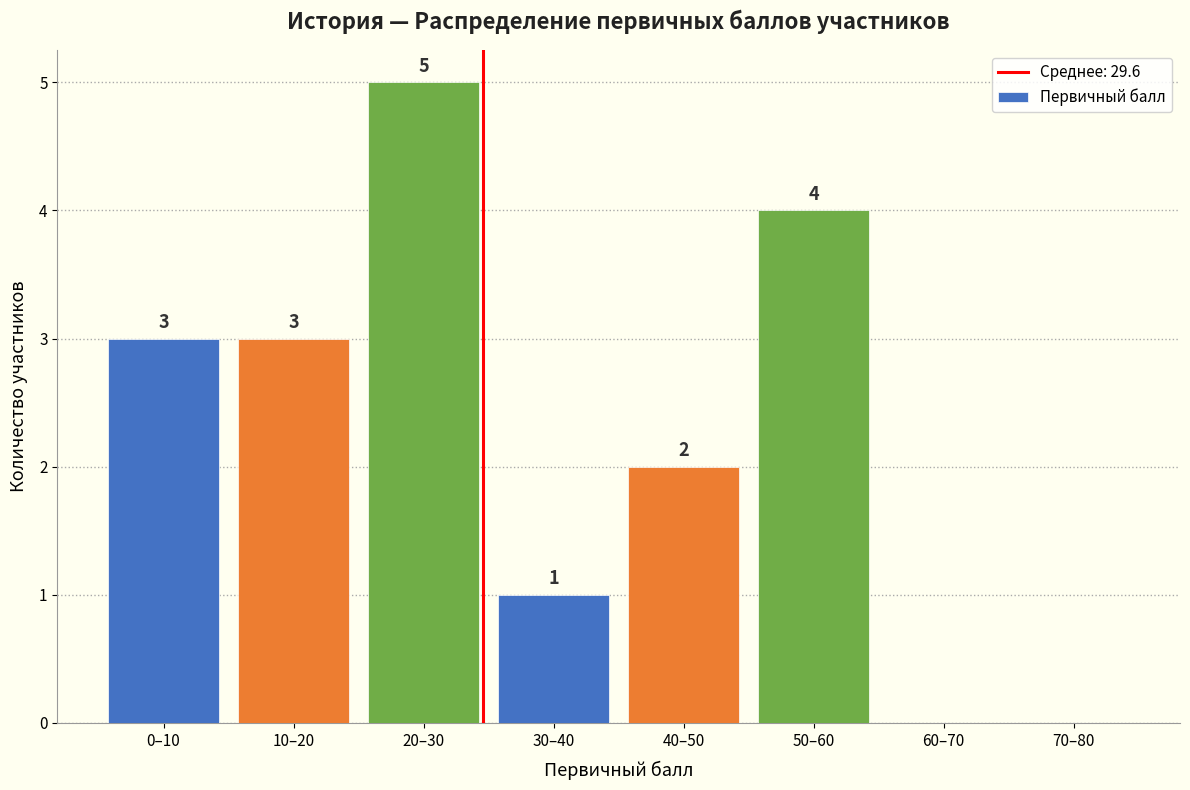

Reading right to left, list all the values displayed in this chart.

70–80=0	60–70=0	50–60=4	40–50=2	30–40=1	20–30=5	10–20=3	0–10=3